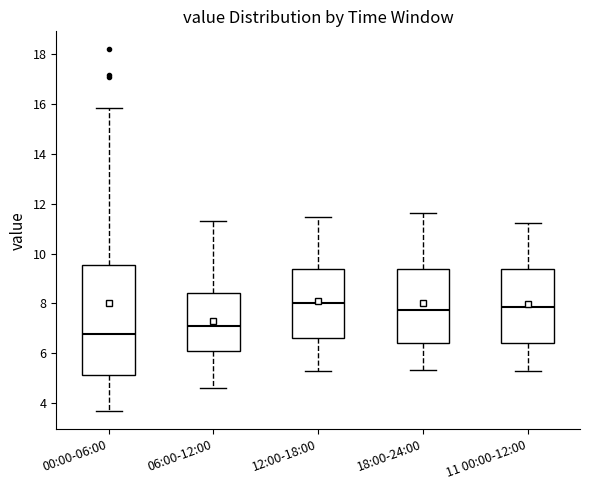

Reading left to right, read every box against the y-axis: the position of its median line, the range the box covers, and the ends of its whiskers. The values are not printed on the chart, so give them approximately, as read against the axis.

00:00-06:00: median 6.8, box 5.2 to 9.6, whiskers 3.6 to 15.8
06:00-12:00: median 7.0, box 6.2 to 8.4, whiskers 4.6 to 11.4
12:00-18:00: median 8.0, box 6.6 to 9.4, whiskers 5.2 to 11.4
18:00-24:00: median 7.8, box 6.4 to 9.4, whiskers 5.4 to 11.6
11 00:00-12:00: median 7.8, box 6.4 to 9.4, whiskers 5.2 to 11.2